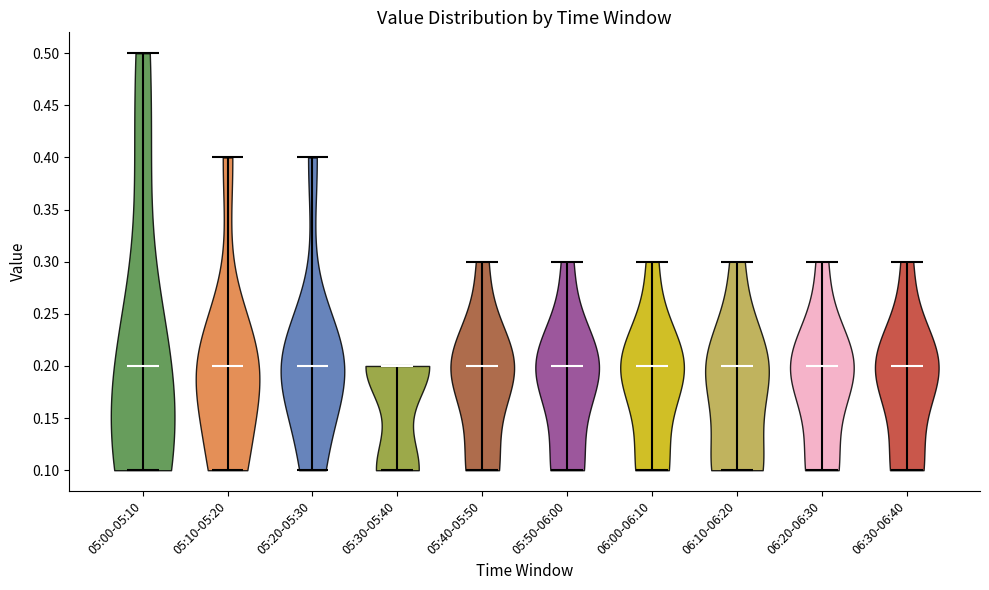

Where does the median line of the violin for 05:10-05:20 sit on the y-axis? The values are not printed on the chart, so give them approximately, as read against the axis.

0.2